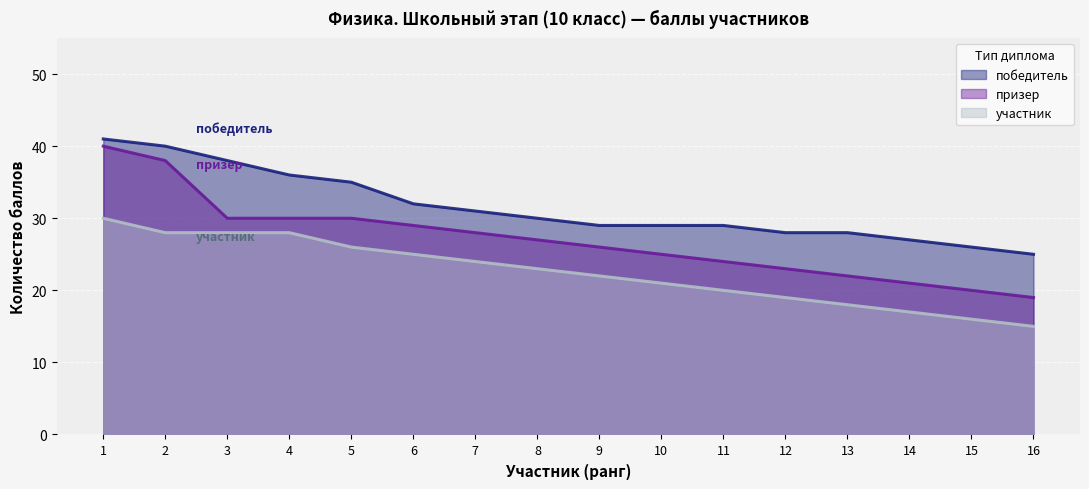

What are all the series names shown in the legend?

победитель, призер, участник